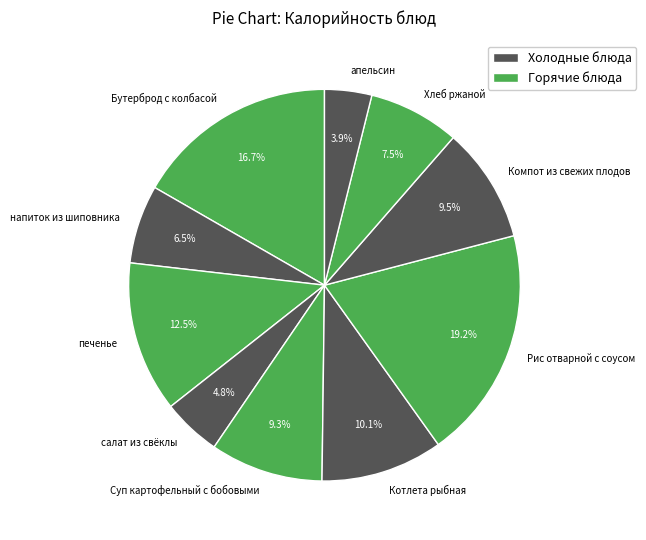

Do апельсин and печенье together represent more than half of the pie?

No